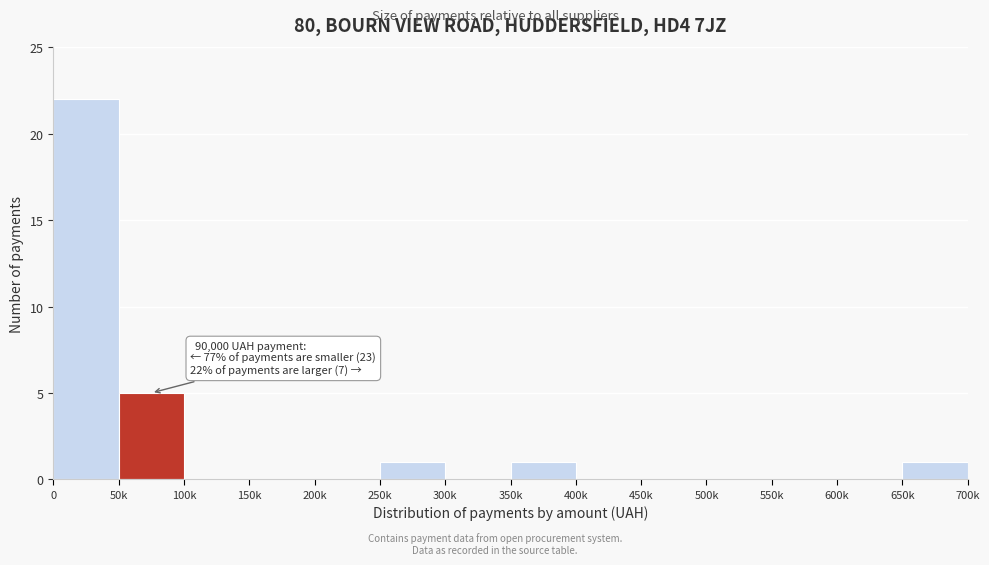

Reading left to right, transcribe all the data shown in this chart.

0=22	50k=5	100k=0	150k=0	200k=0	250k=1	300k=0	350k=1	400k=0	450k=0	500k=0	550k=0	600k=0	650k=1